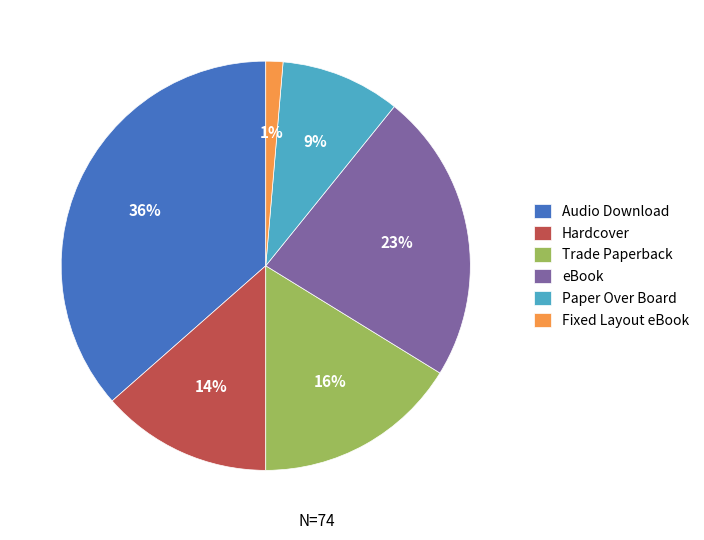

Count the number of slices in the pie.

6